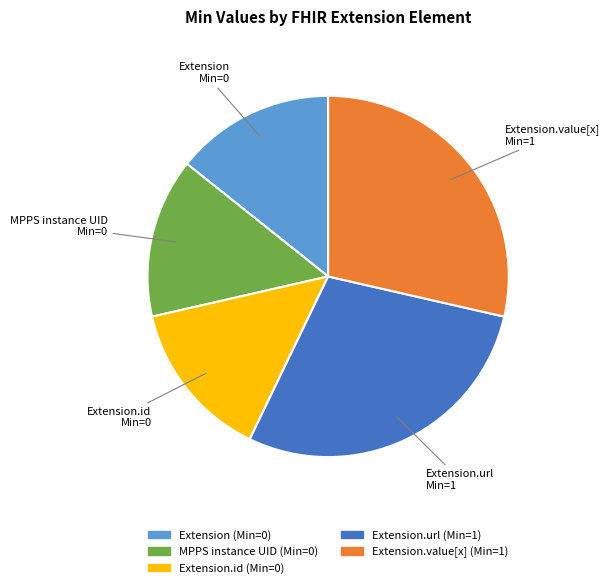

Does any single category account for the majority?

No